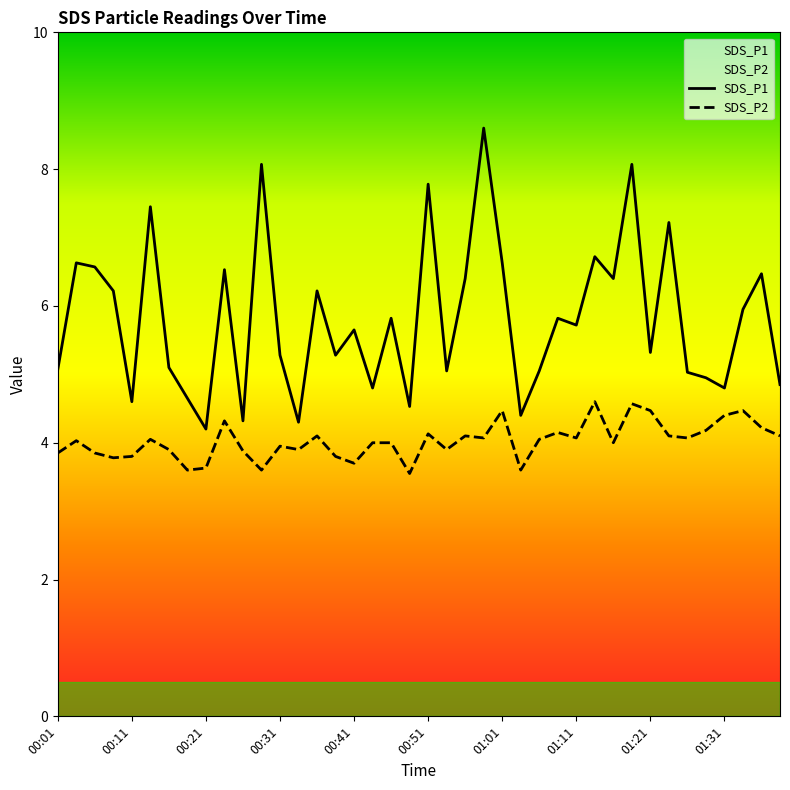

Is it true that SDS_P1 equals 5.8 at 27?

True